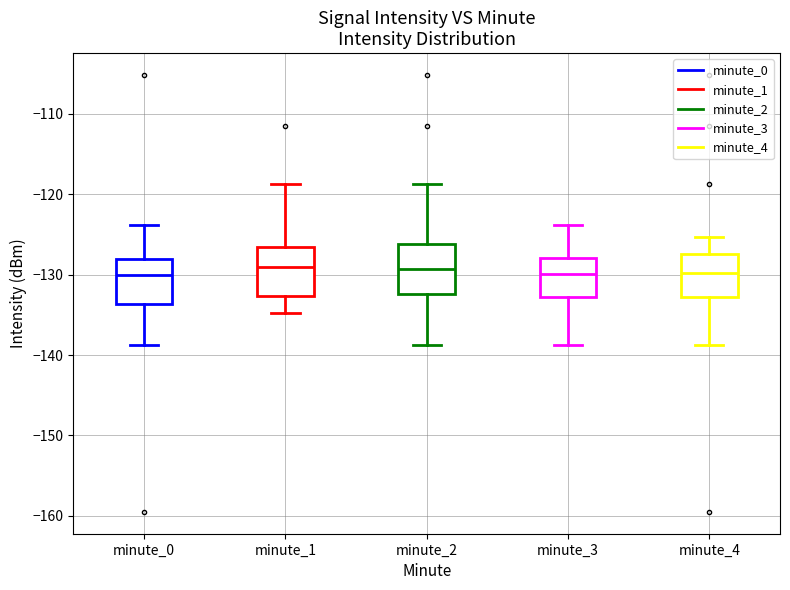

Reading left to right, read every box against the y-axis: the position of its median line, the range the box covers, and the ends of its whiskers. The values are not printed on the chart, so give them approximately, as read against the axis.

minute_0: median -130, box -134 to -128, whiskers -139 to -124
minute_1: median -129, box -133 to -127, whiskers -135 to -119
minute_2: median -129, box -132 to -126, whiskers -139 to -119
minute_3: median -130, box -133 to -128, whiskers -139 to -124
minute_4: median -130, box -133 to -127, whiskers -139 to -125